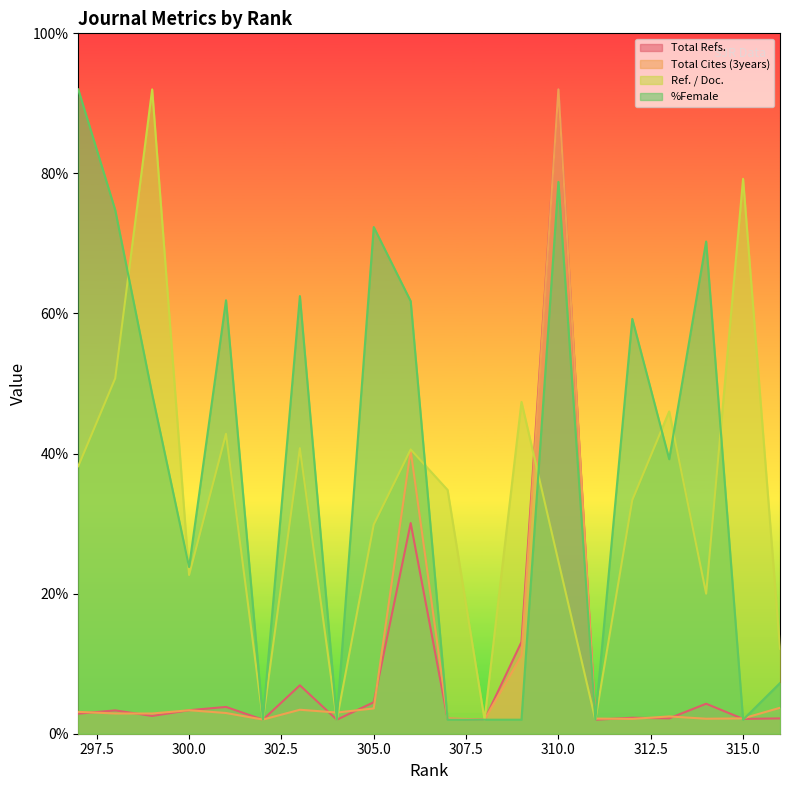

How many lines are shown in the chart?

4